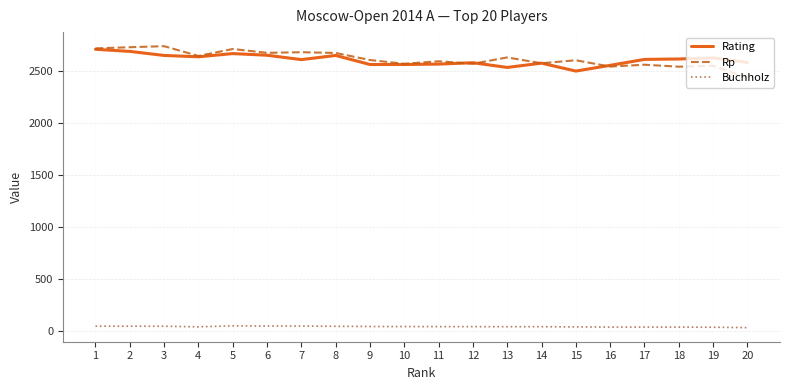

Is the value of Rating at 5 greater than the value of Buchholz at 5?

Yes